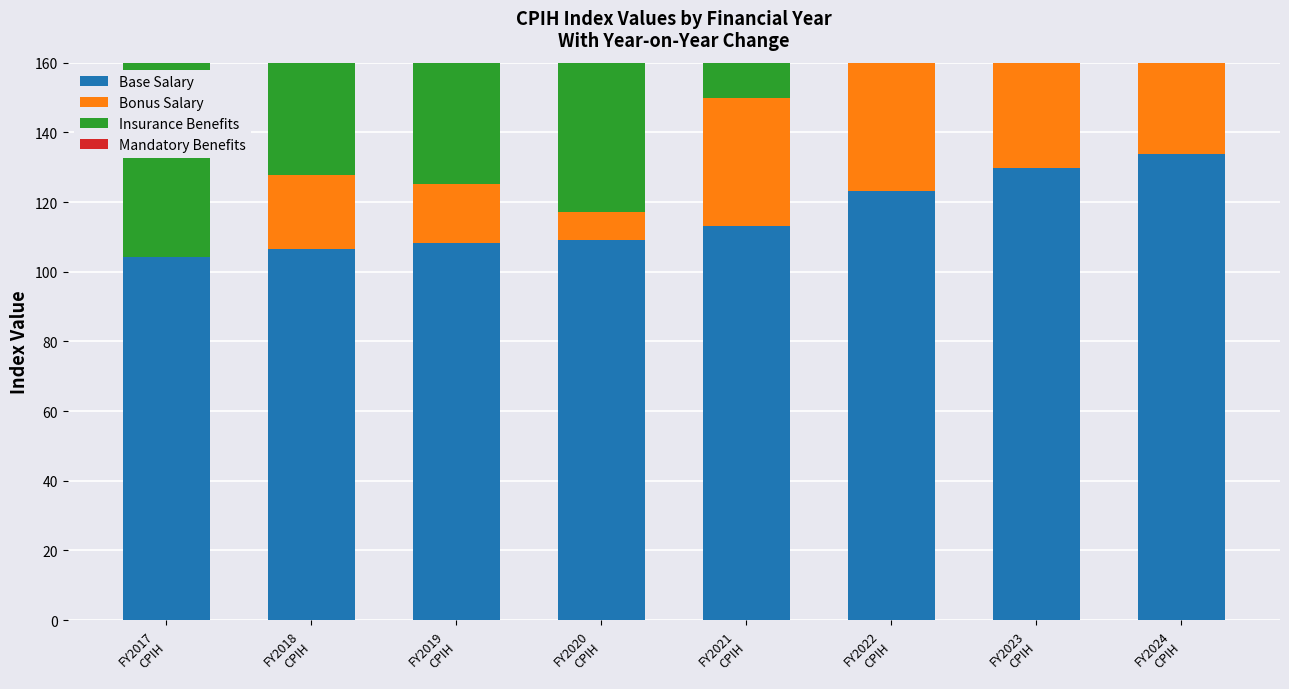

The Insurance Benefits series shows 208.7 at FY2024
CPIH. True or false?

False